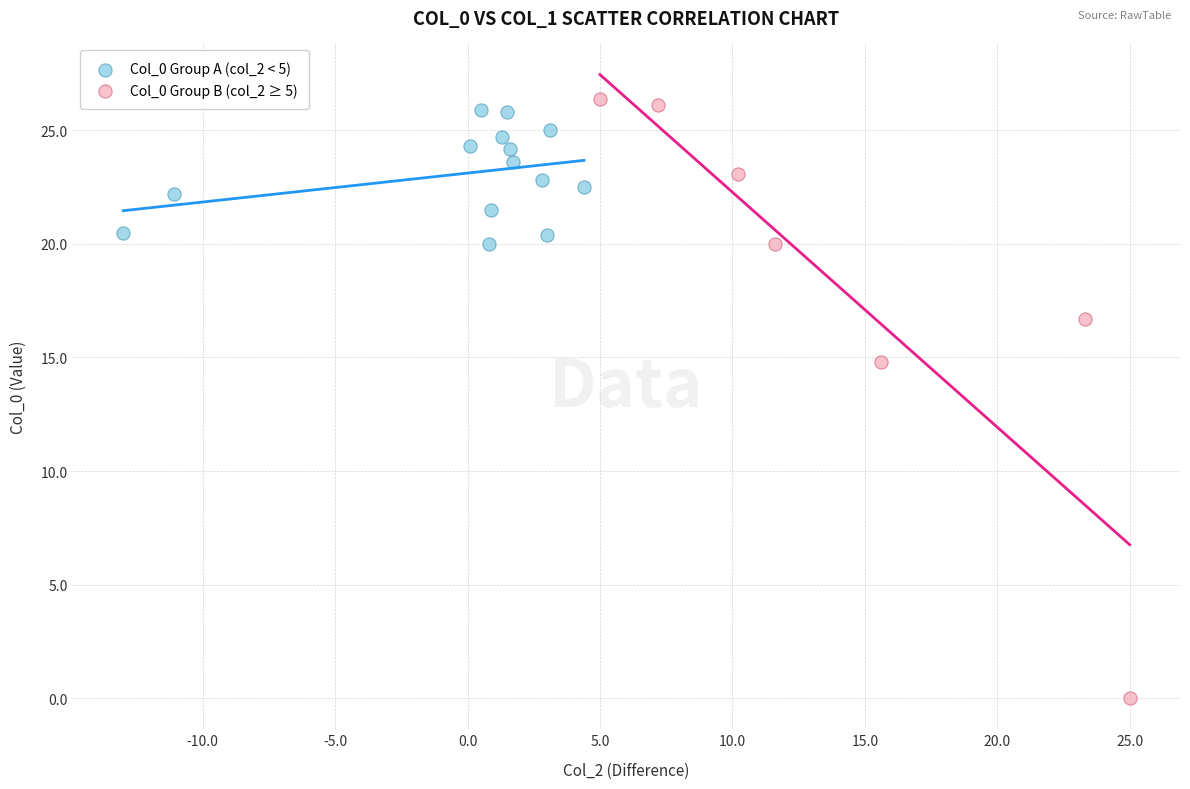

Which series has the largest Y range (max minus min)?

Col_0 Group B (col_2 ≥ 5)